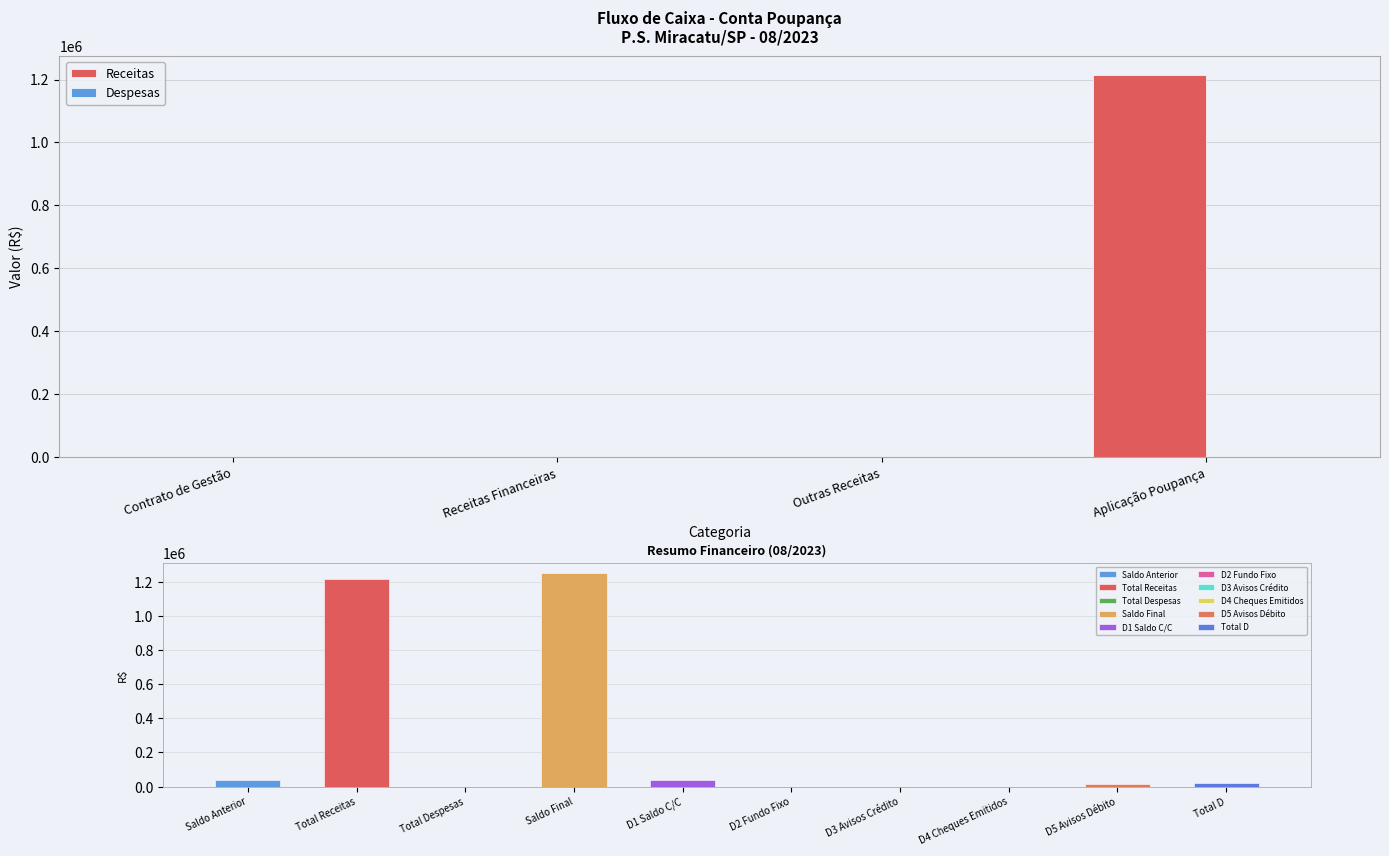

At which category is the sum across all series the highest?

Aplicação Poupança